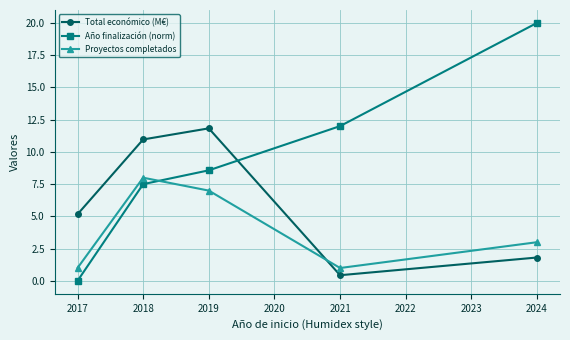

What is the spread (max minus min) of values at 2017?

5.2